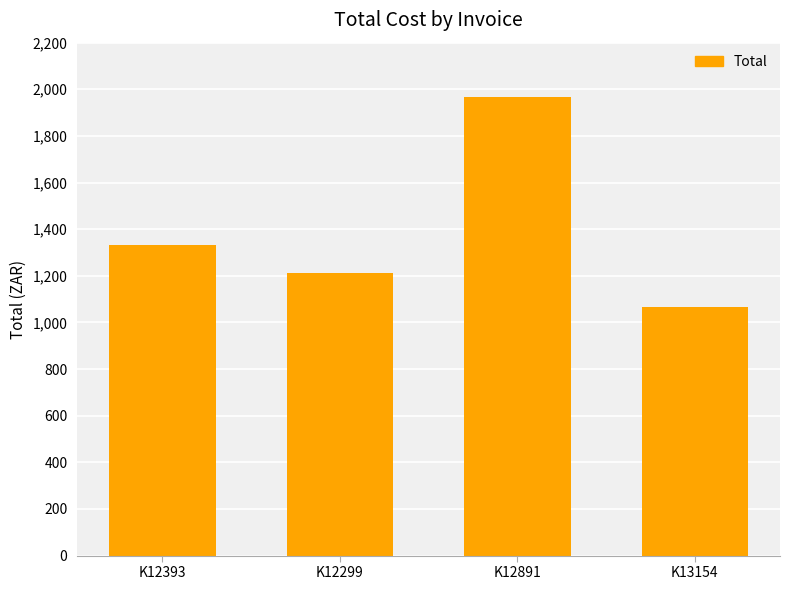

Is it true that the value at K12299 is 1210.9?

True